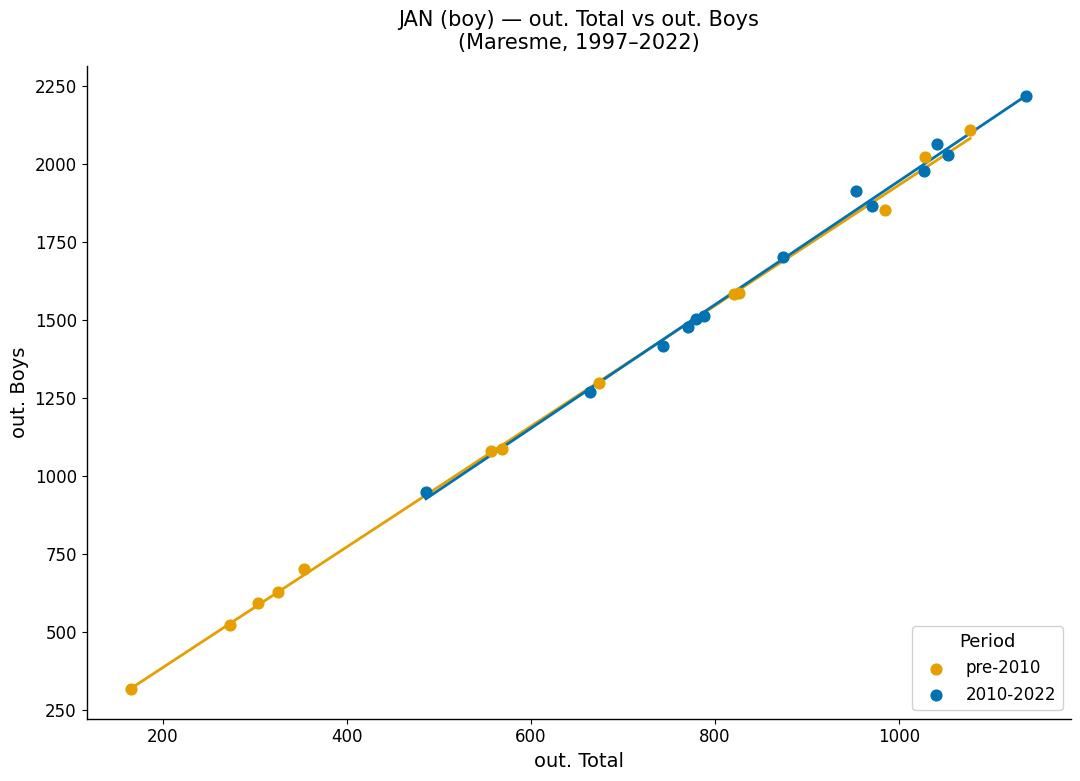

Which series reaches the minimum Y coordinate?

pre-2010